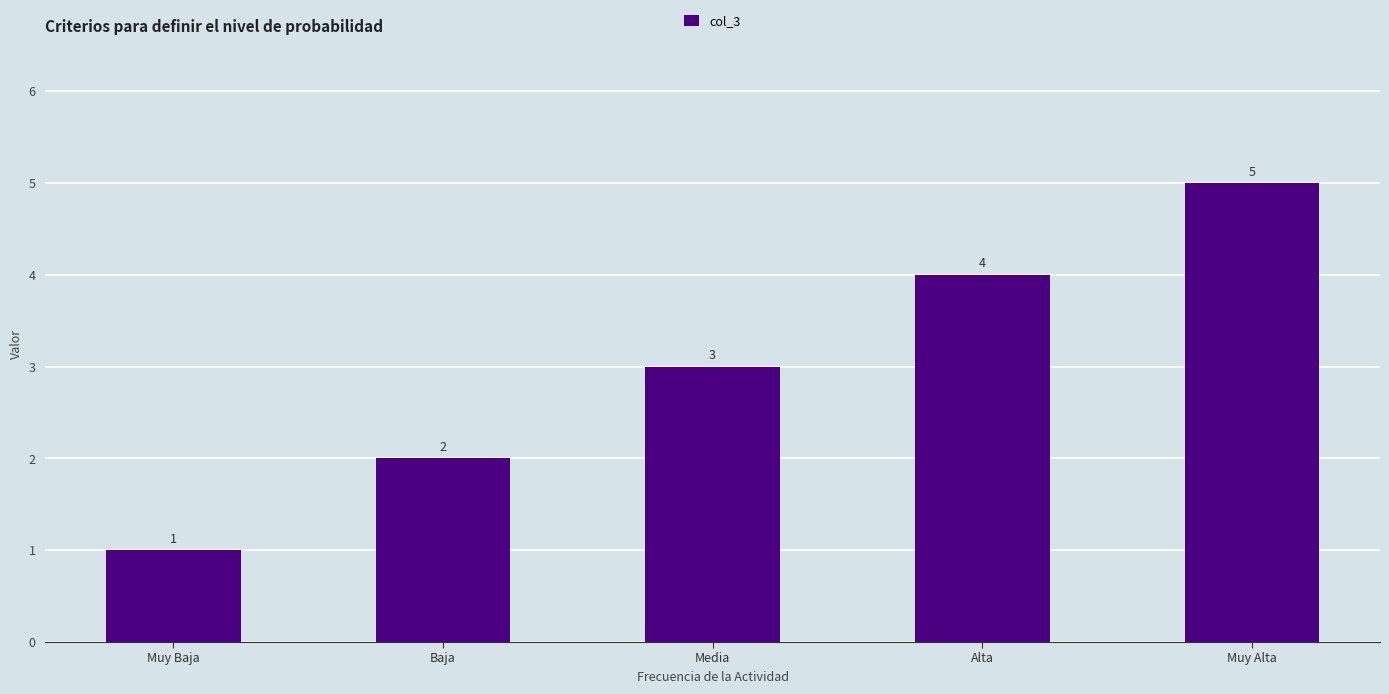

Reading left to right, what are all the values shown in this chart?

Muy Baja=1	Baja=2	Media=3	Alta=4	Muy Alta=5